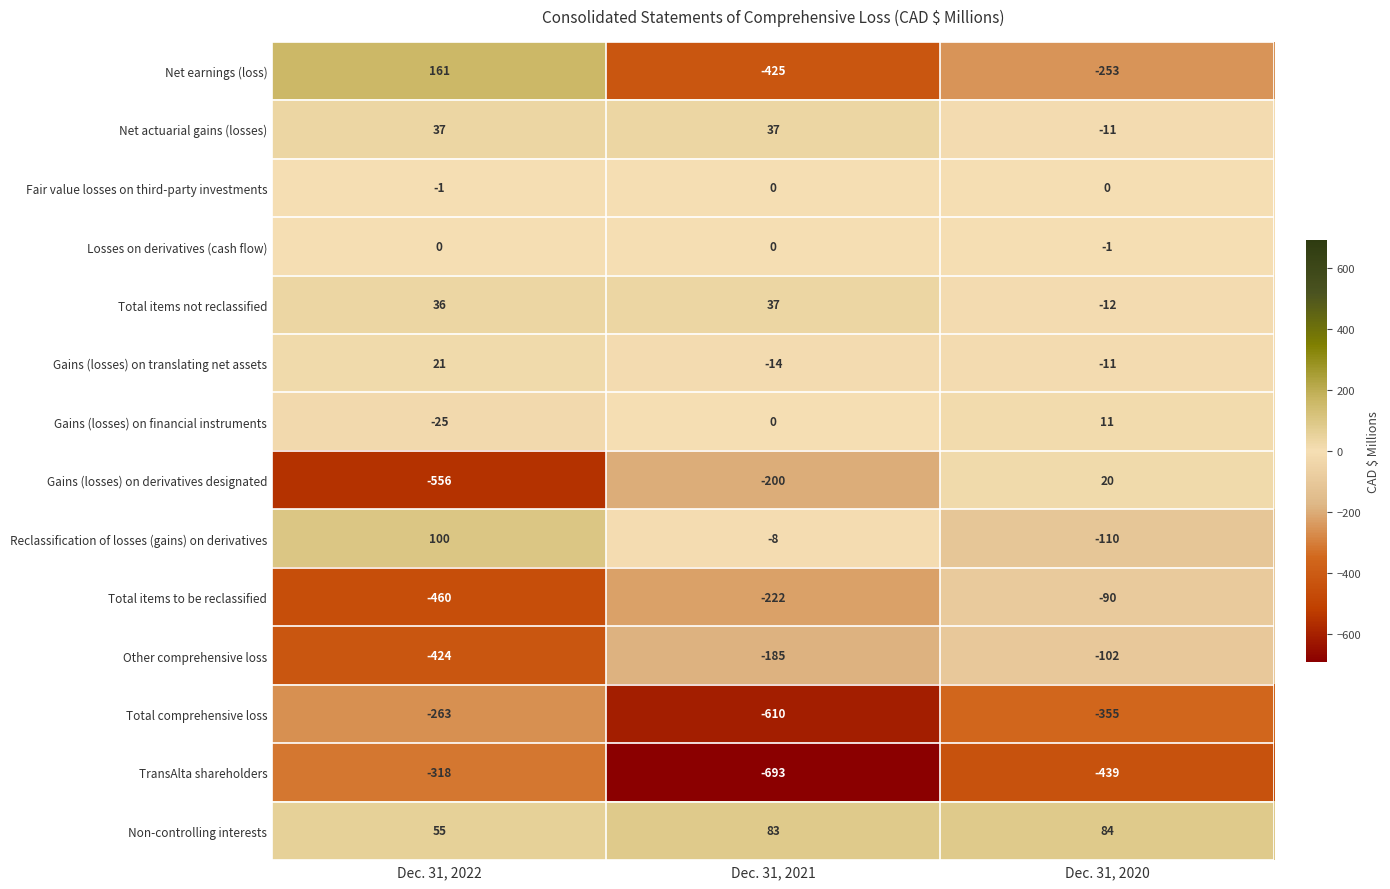

The value of Total items not reclassified at Dec. 31, 2020 is -12. True or false?

True